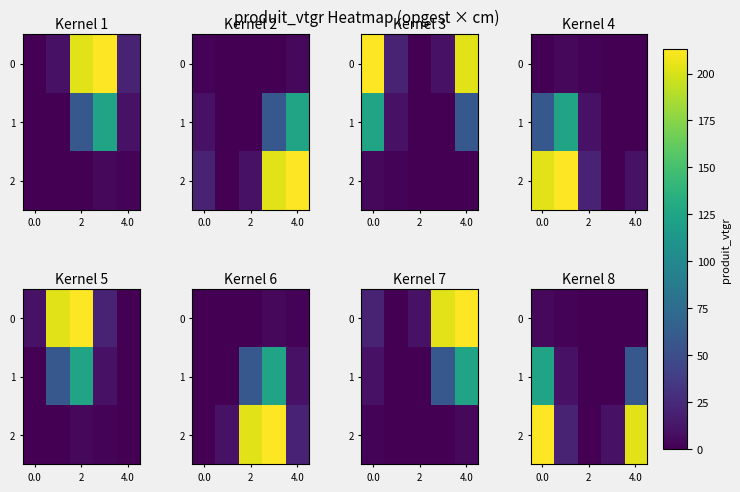

Which series has the widest spread of values?

2